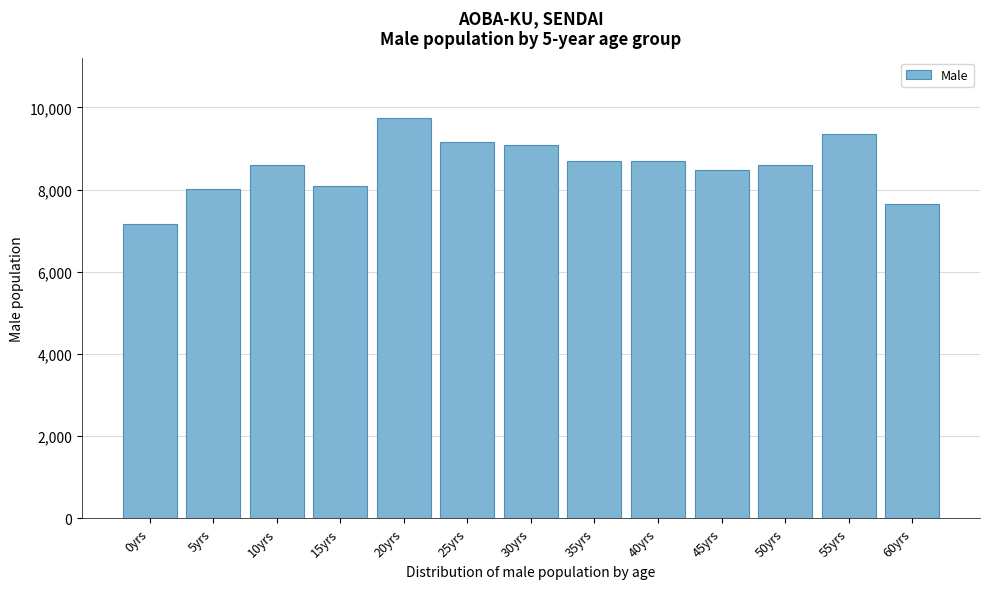

What is the difference between the values at 0yrs and 45yrs?

1328